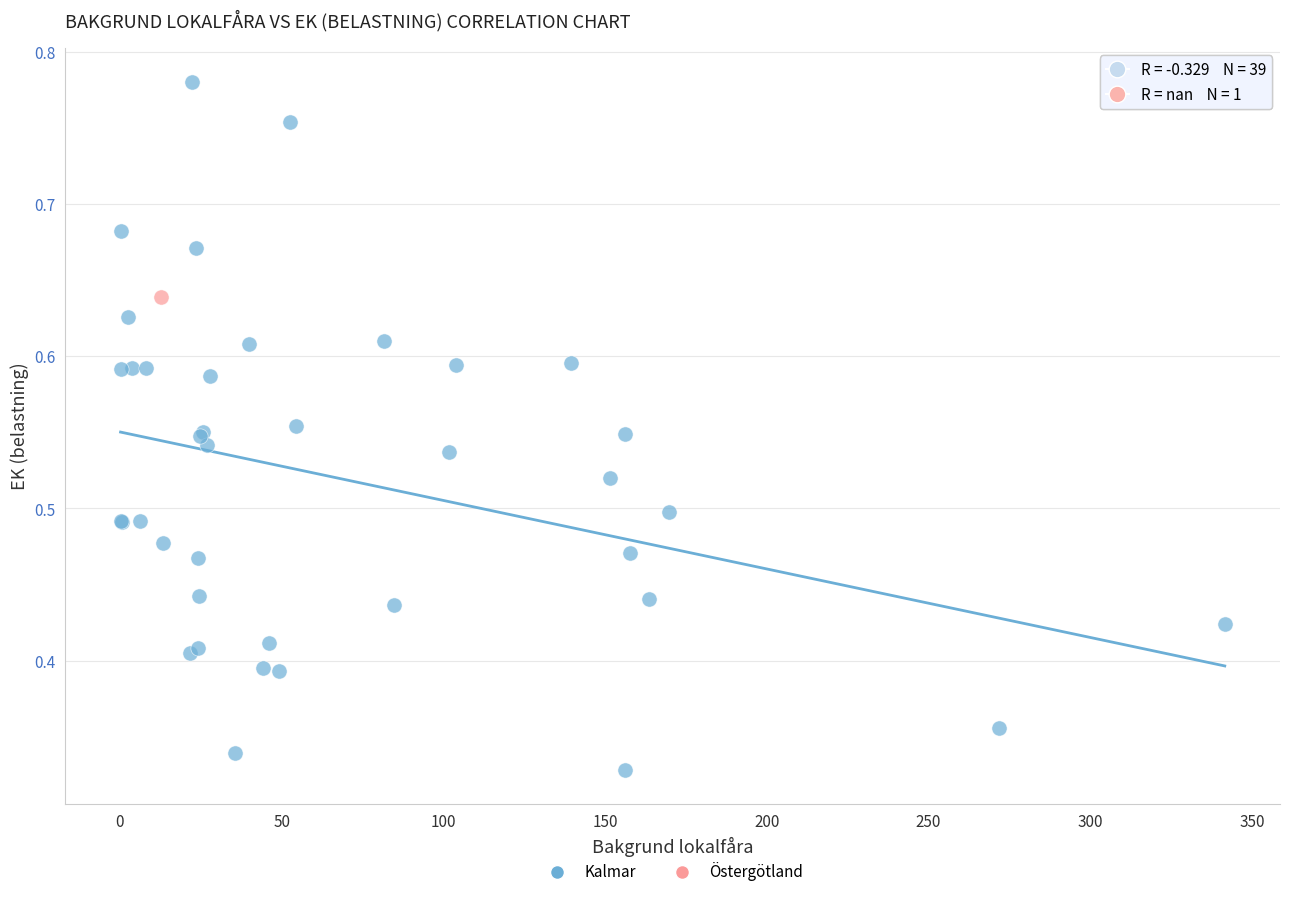

What are all the series names shown in the legend?

Kalmar, Östergötland